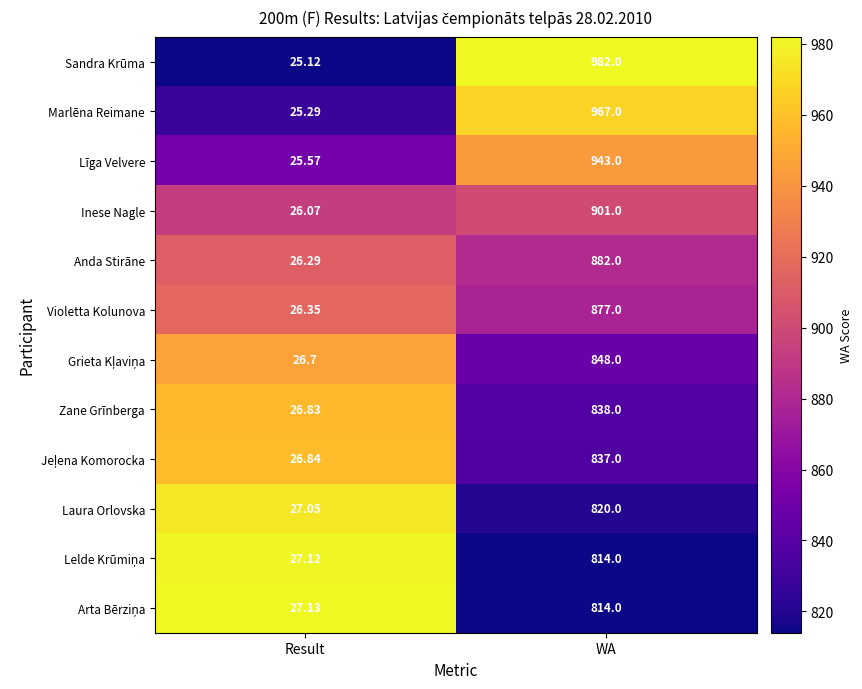

Where is Anda Stirāne nearest to the value 454?

Result